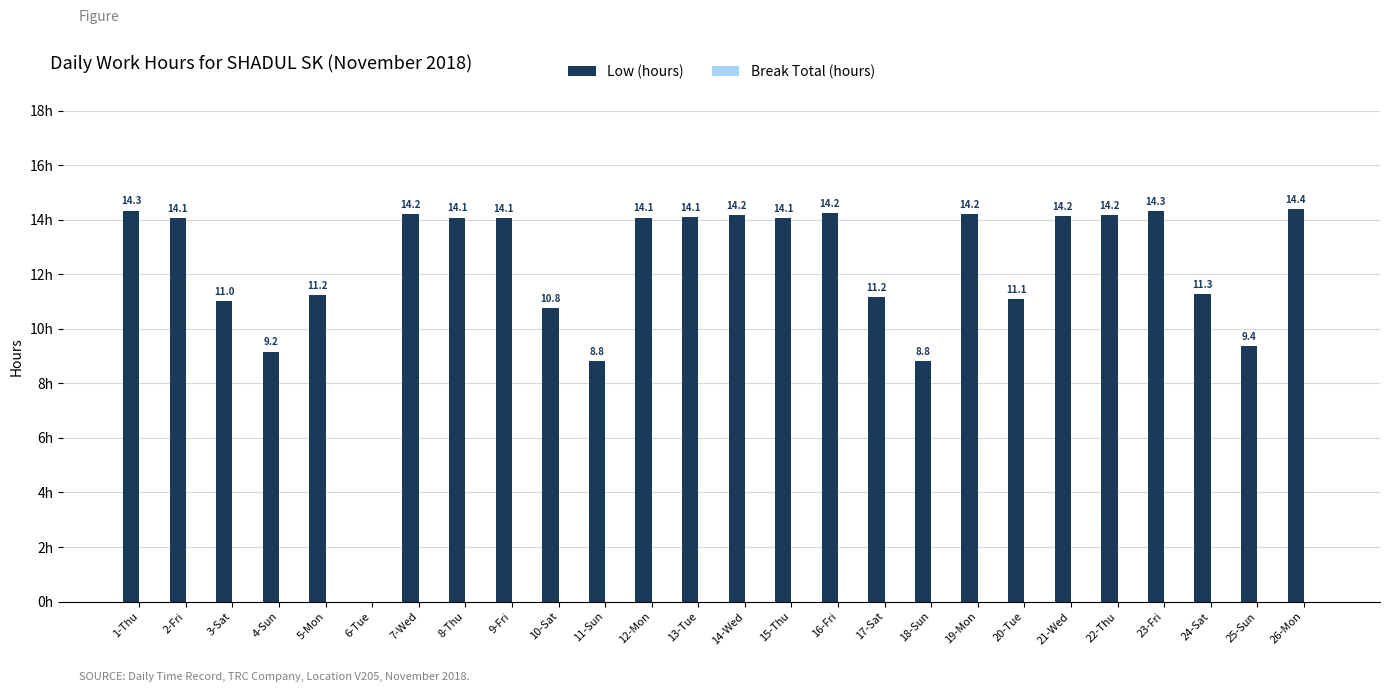

At which category does the chart reach its peak across all series?

26-Mon